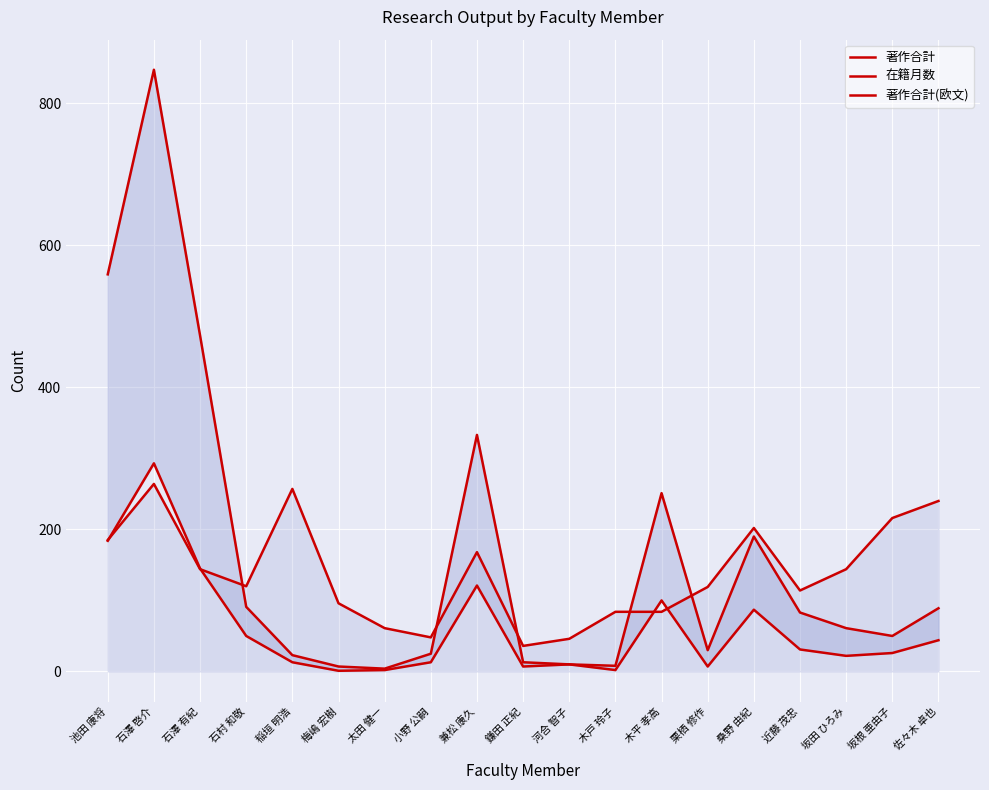

At 石澤 有紀, list the series in order from smallest to largest.

在籍月数, 著作合計(欧文), 著作合計